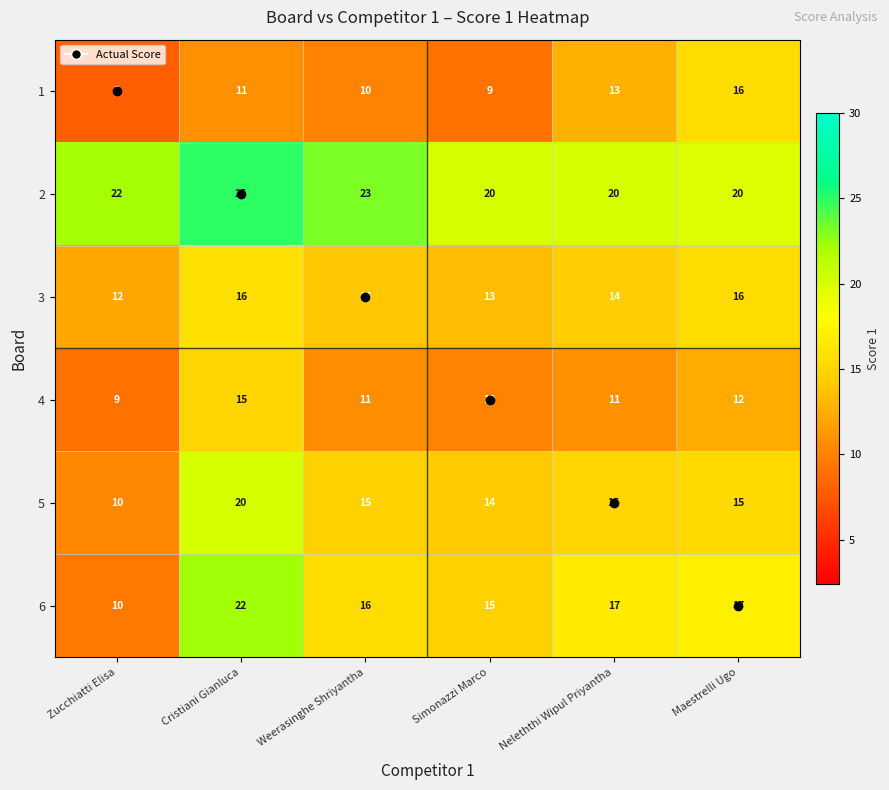

What is the sum of the 1 values at Cristiani Gianluca and Simonazzi Marco?

20